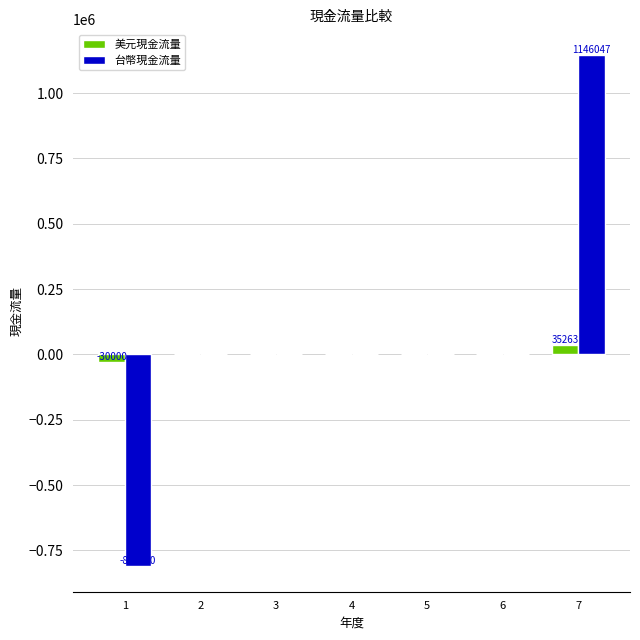

Between 1 and 6, which series saw the biggest shift?

台幣現金流量